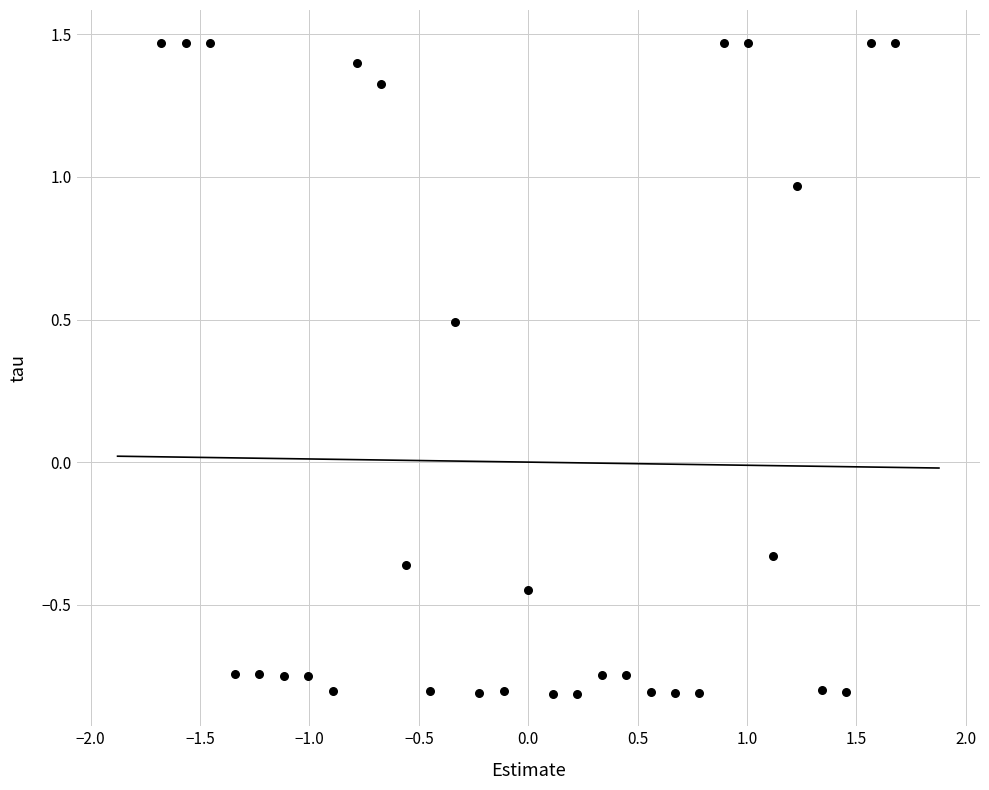

What is the range of X values (max minus min)?

3.4